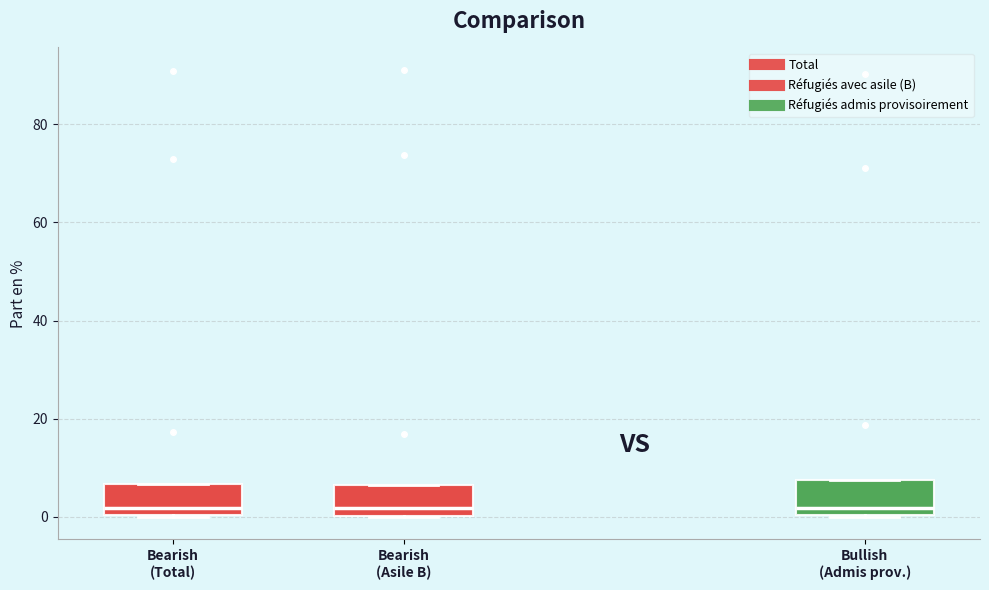

Reading left to right, transcribe this box plot: for each box, give where its median line is, the range the box spans, and where its two whiskers end, as read against the y-axis. The values are not printed on the chart, so give them approximately, as read against the axis.

Bearish (Total): median 2, box 0 to 6, whiskers 0 to 6
Bearish (Asile B): median 2, box 0 to 6, whiskers 0 to 6
Bullish (Admis prov.): median 2, box 0 to 8, whiskers 0 to 8